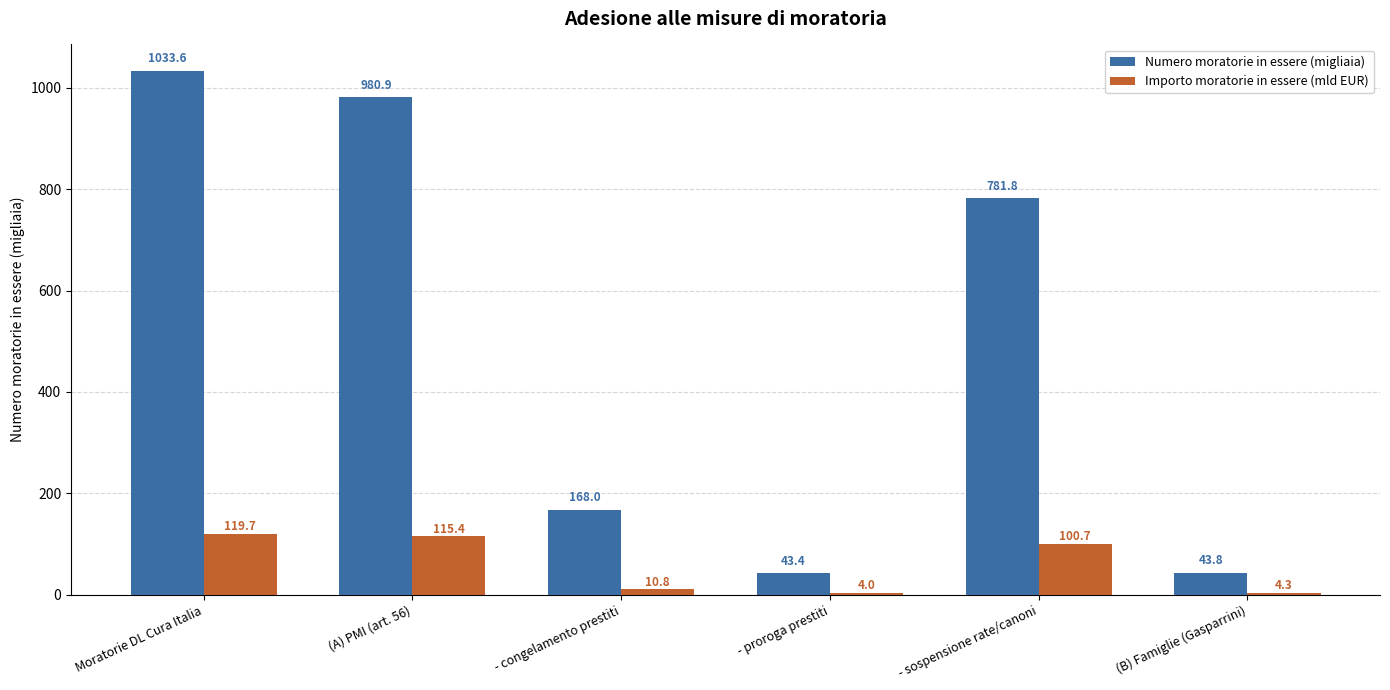

What is the difference between the second highest and minimum values in the Numero moratorie in essere (migliaia) series?

937.5